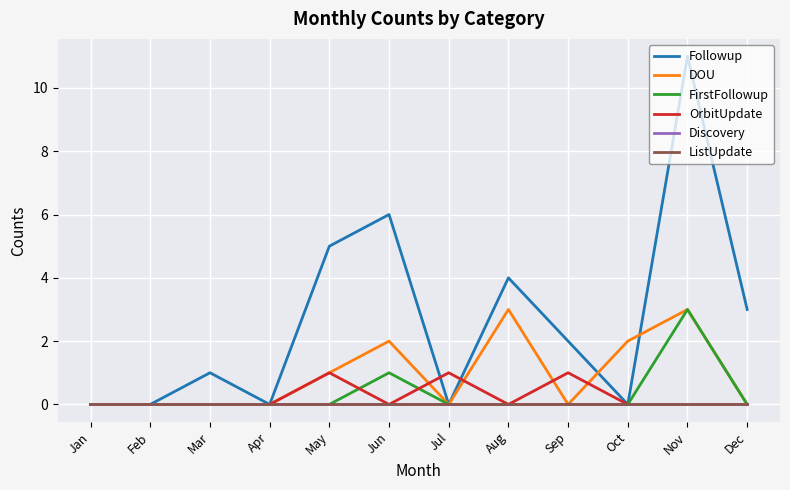

True or false: ListUpdate and Discovery cross at least once.

False